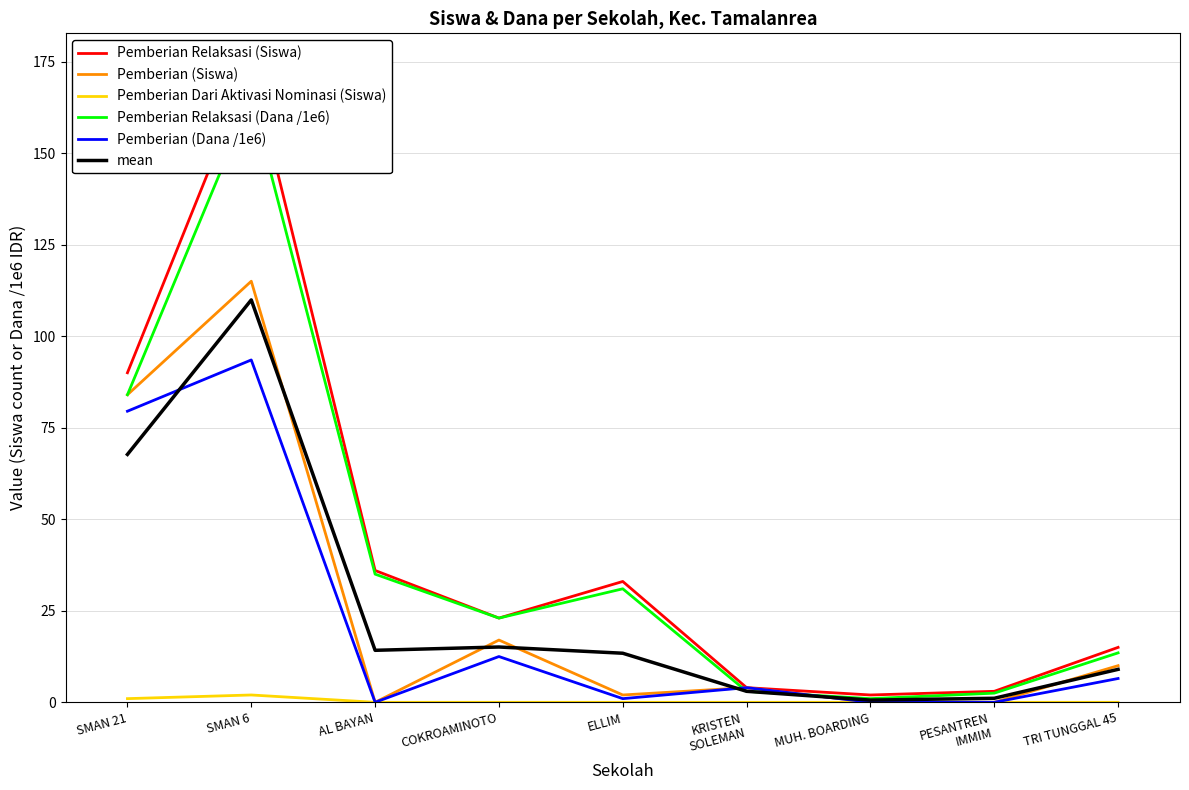

Is the value of Pemberian Relaksasi (Dana /1e6) at ELLIM greater than the value of mean at SMAN 6?

No